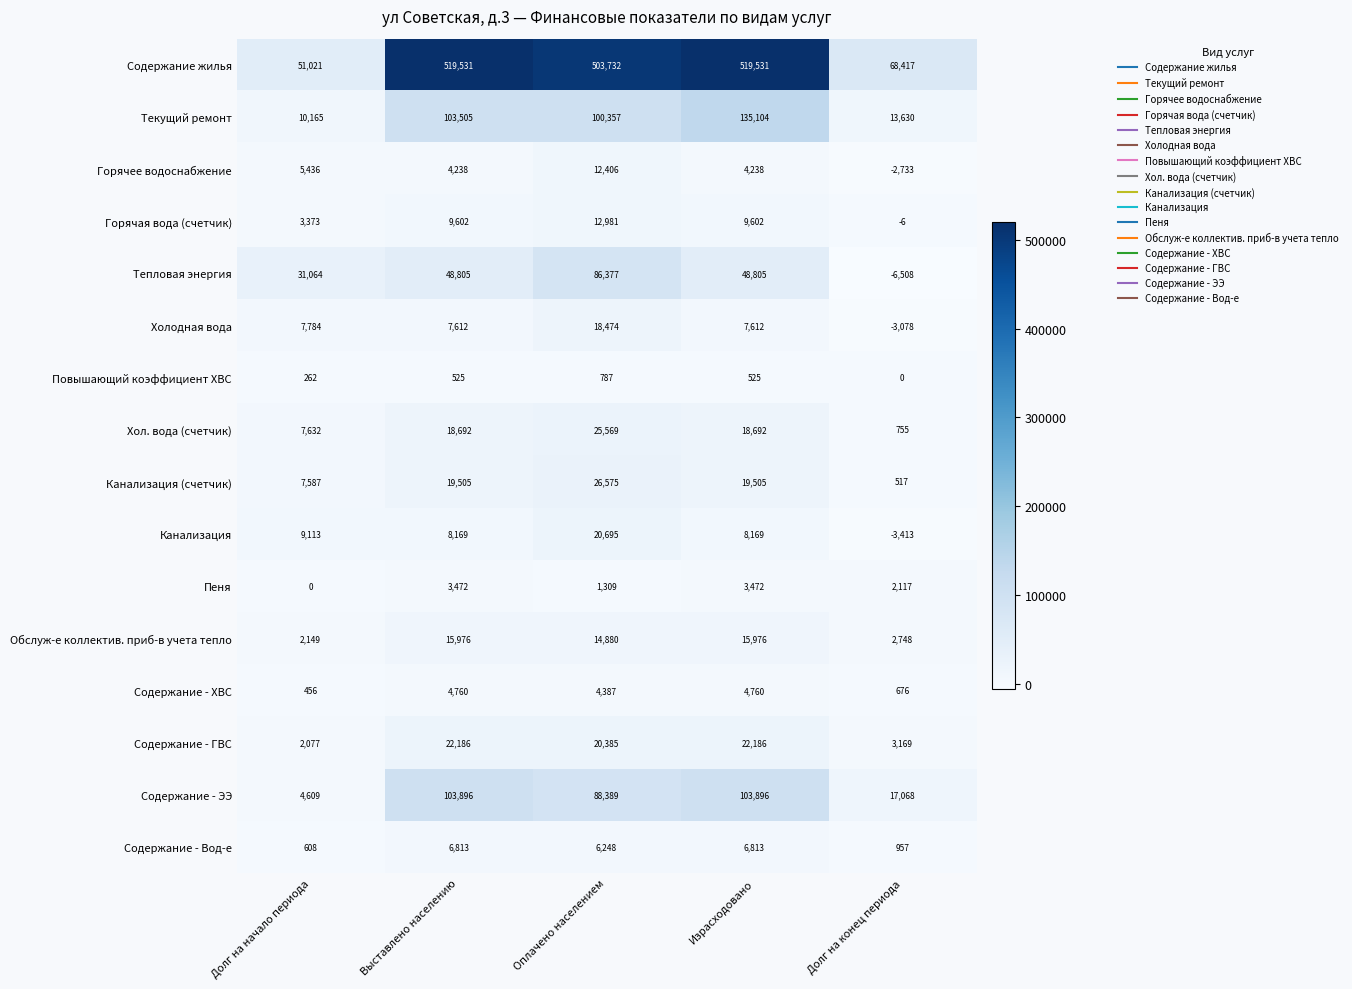

Count the number of data series in this chart.

16